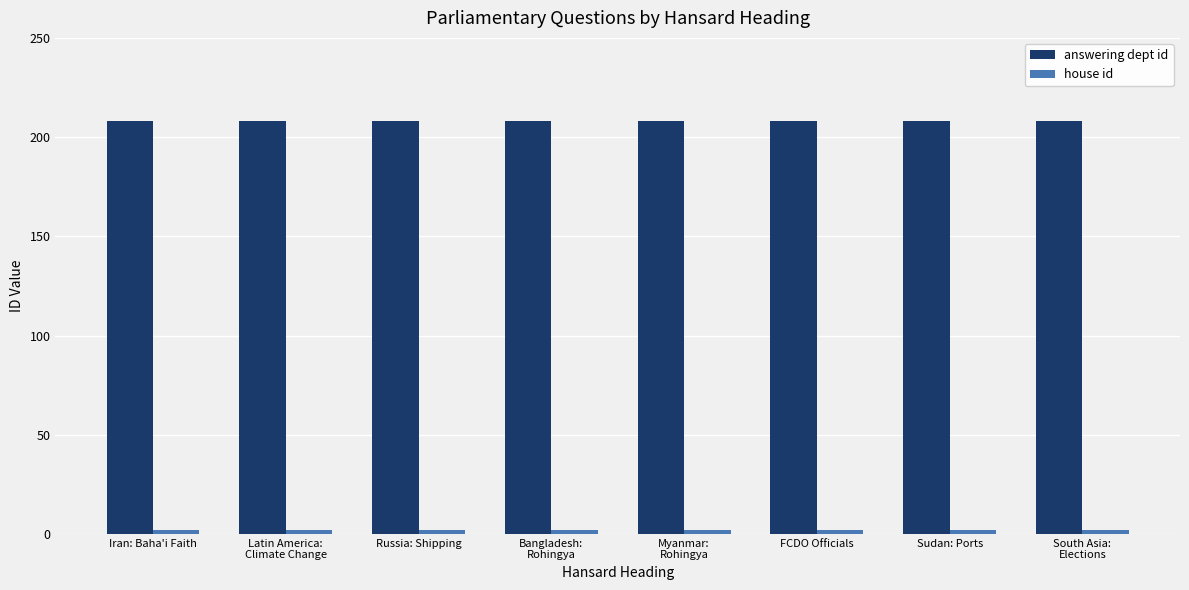

How many data points does each series have?

8